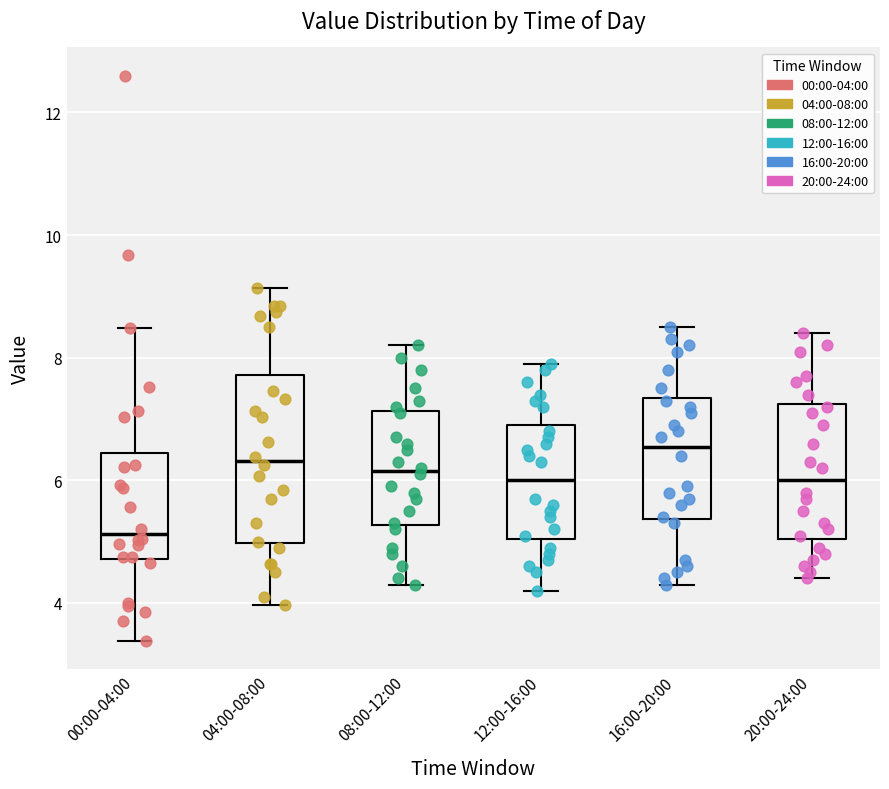

Comparing the boxes themselves (not the whiskers), which one is the tallest?

04:00-08:00